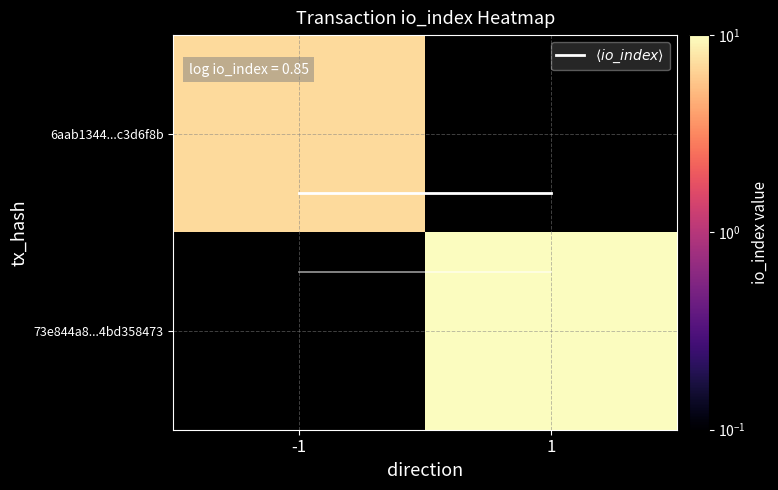

Where is $\langle io\_index \rangle$ nearest to the value 0?

-1